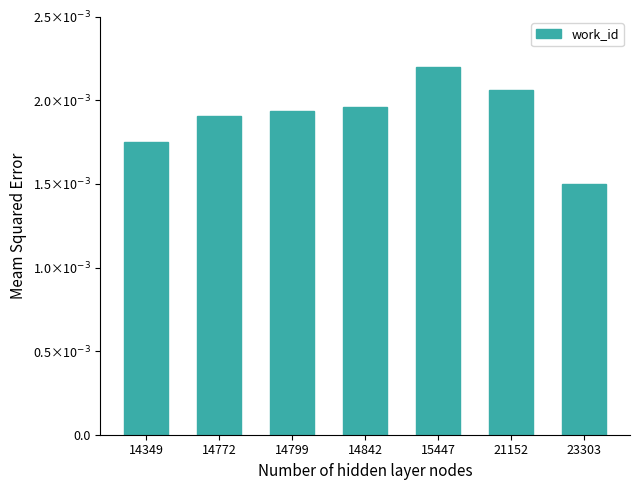

At which label is the value closest to 0?

23303